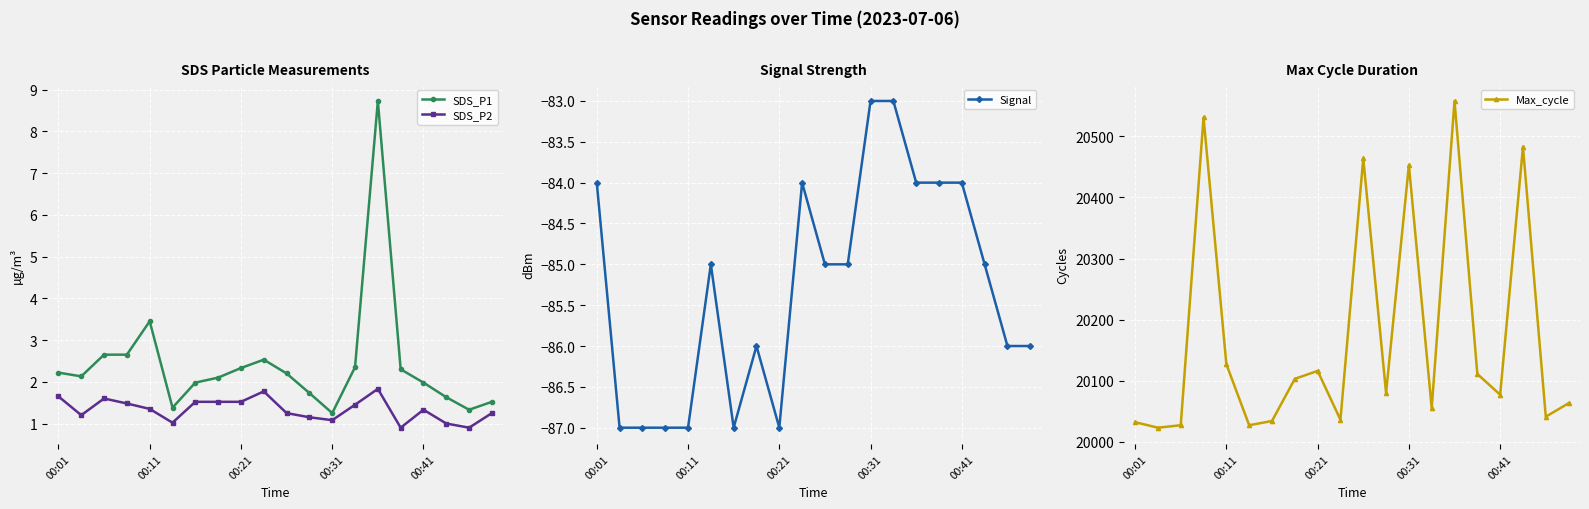

Is it true that Signal equals -54.6 at 00:41?

False